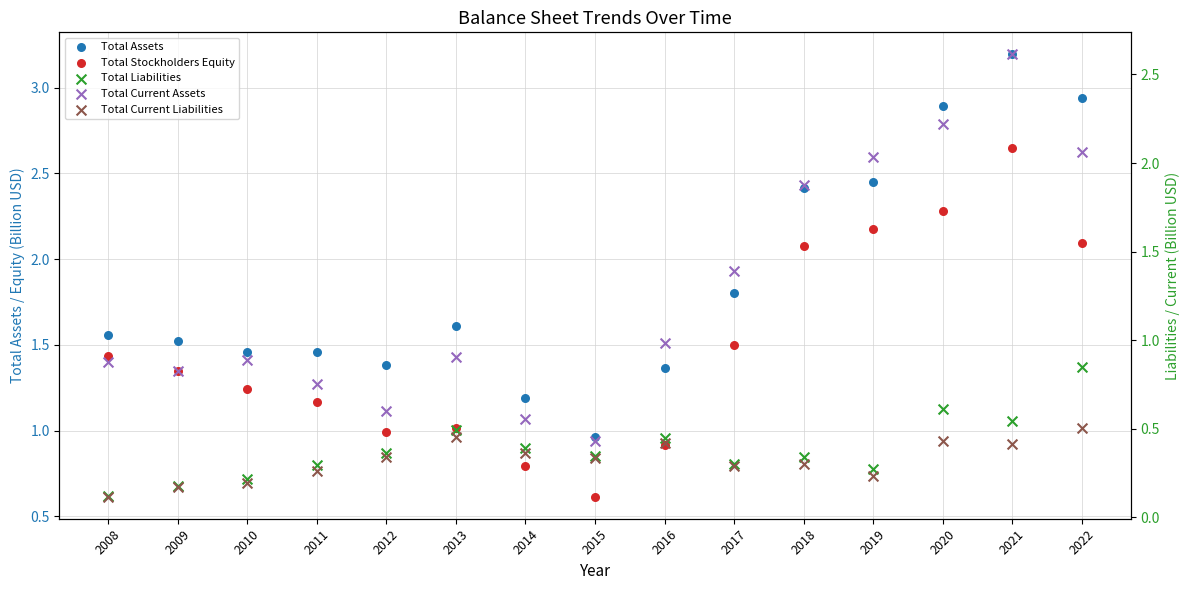

Which series has the largest total across all categories?

Total Assets